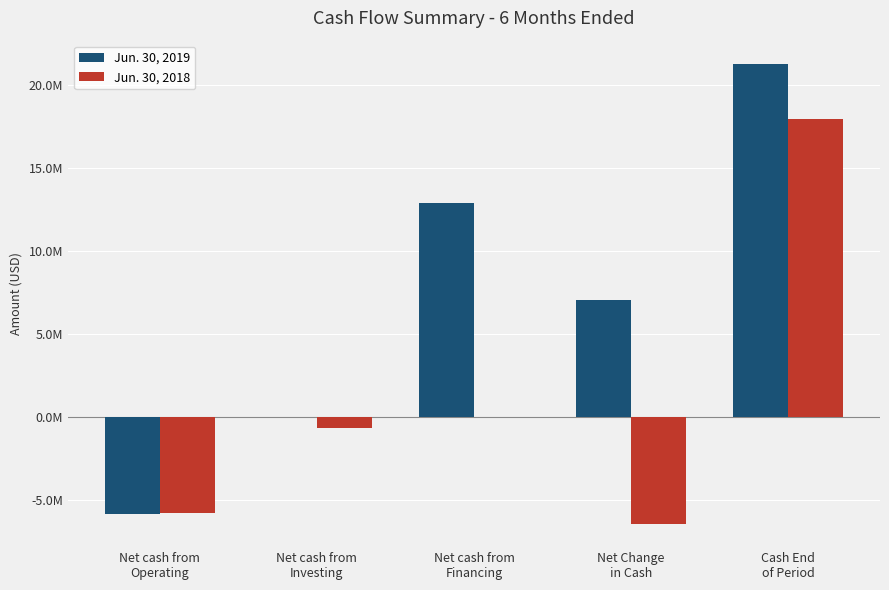

The value of Jun. 30, 2018 at Net cash from
Financing is 0. True or false?

True